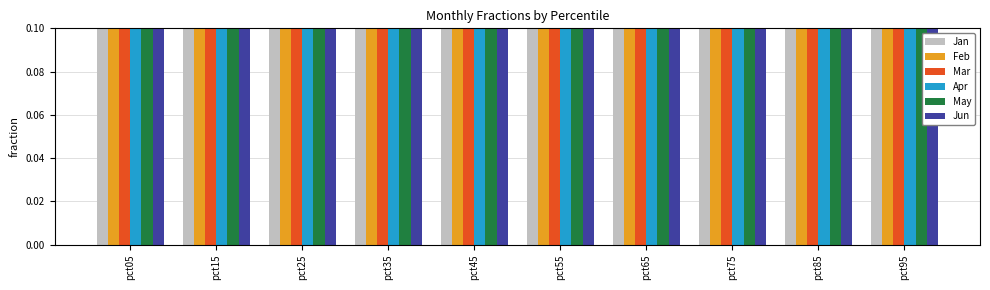

How many series are shown in this chart?

6